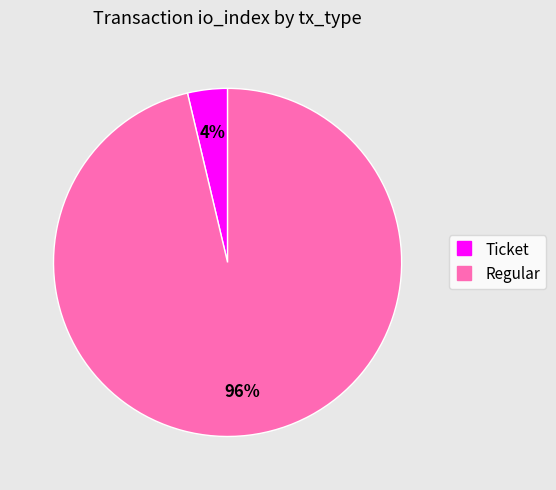

Which slice is the smallest?

Ticket